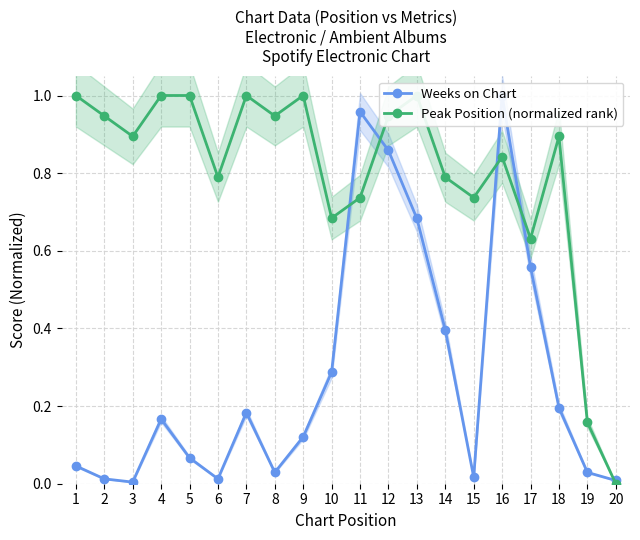

How many values in the Peak Position (normalized rank) series exceed 0?

19